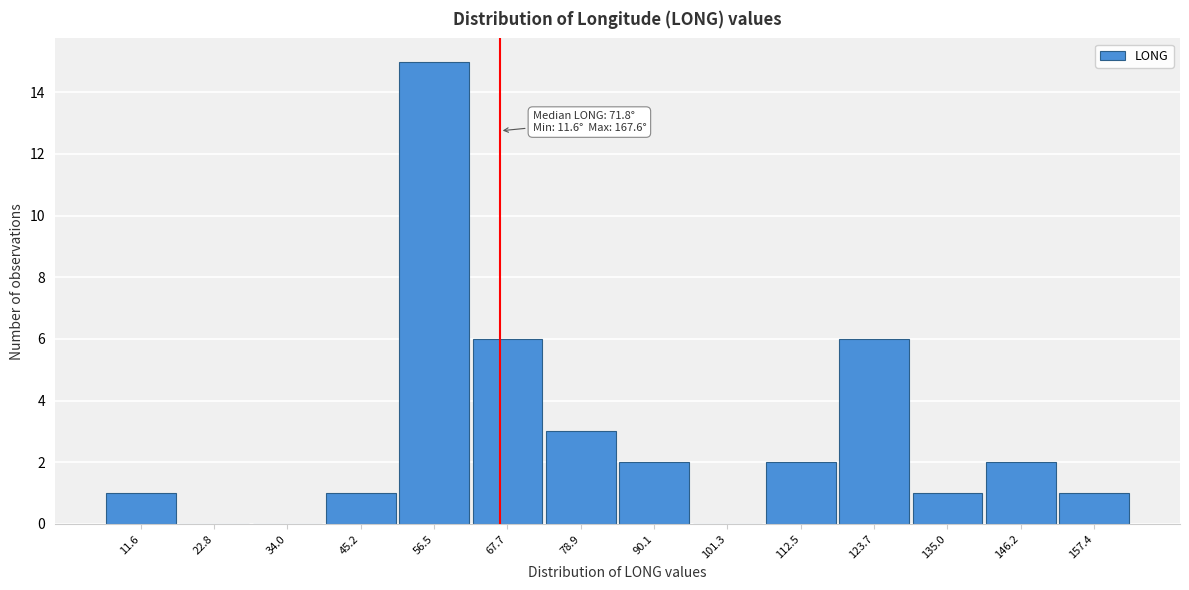

Reading right to left, transcribe all the data shown in this chart.

157.4=1	146.2=2	135.0=1	123.7=6	112.5=2	101.3=0	90.1=2	78.9=3	67.7=6	56.5=15	45.2=1	34.0=0	22.8=0	11.6=1